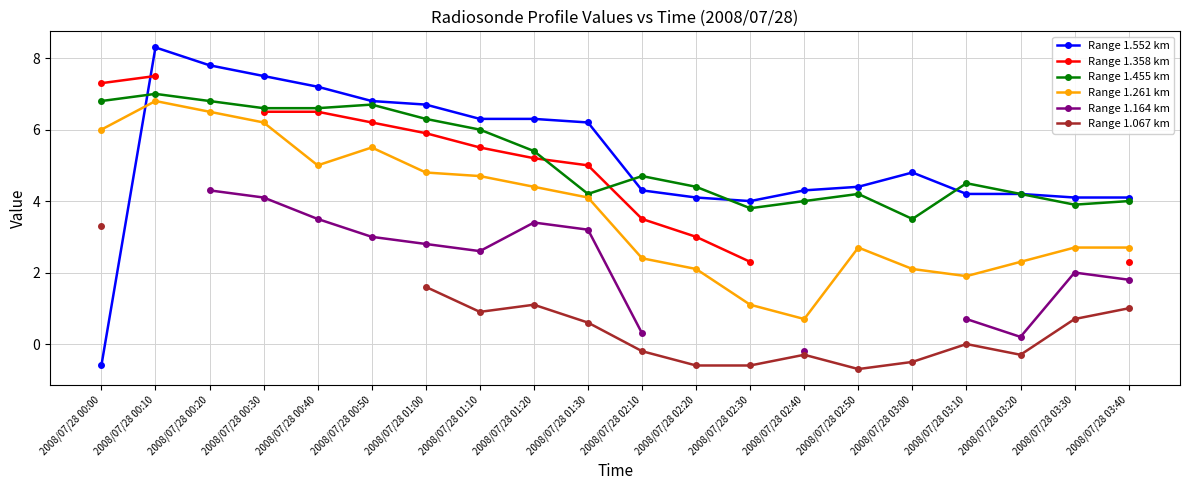

What is the highest value of the Range 1.455 km series?

7.0